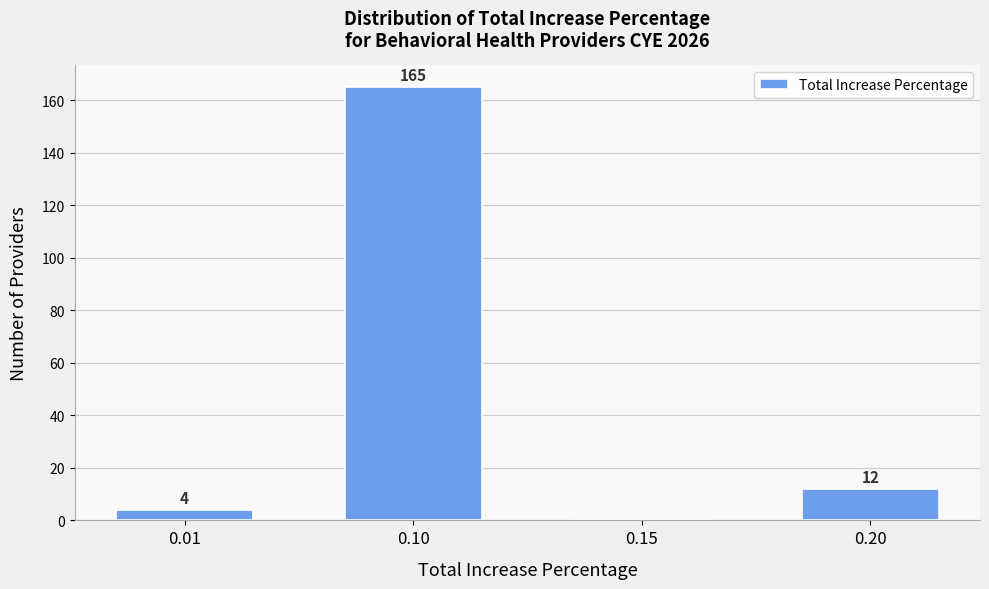

Reading left to right, transcribe all the data shown in this chart.

0.01=4	0.10=165	0.15=0	0.20=12